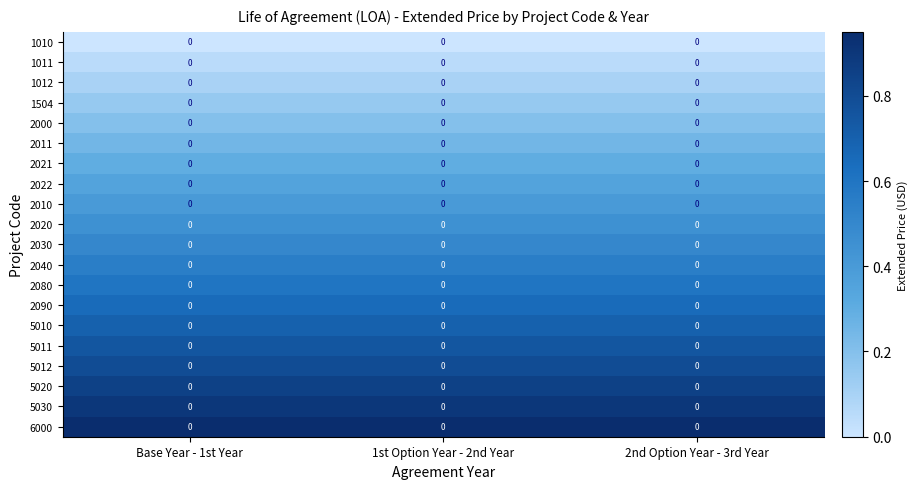

Is it true that 5011 equals 1.1 at Base Year - 1st Year?

False